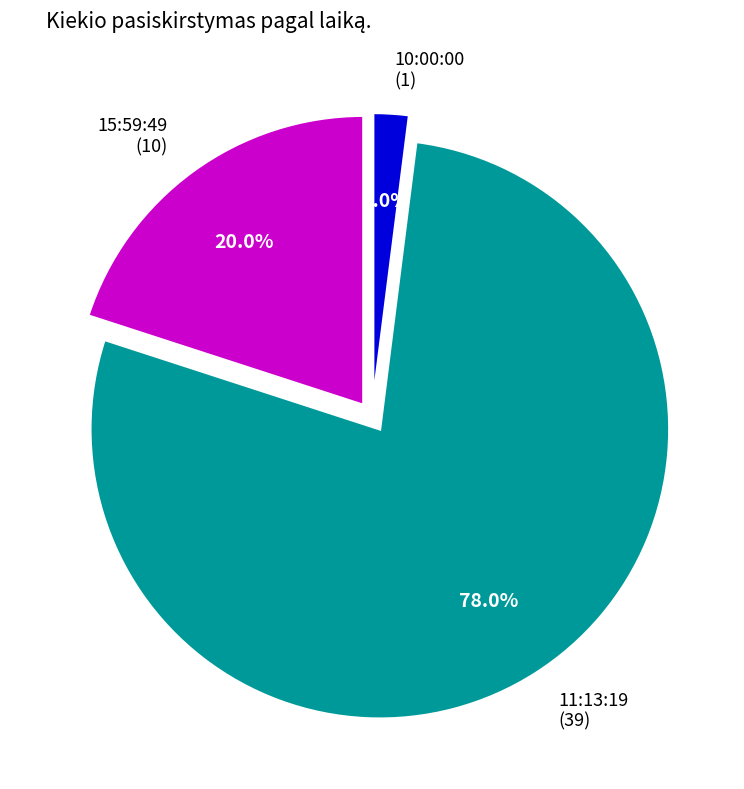

Rank the categories by value from lowest to highest.

10:00:00 (1), 15:59:49 (10), 11:13:19 (39)